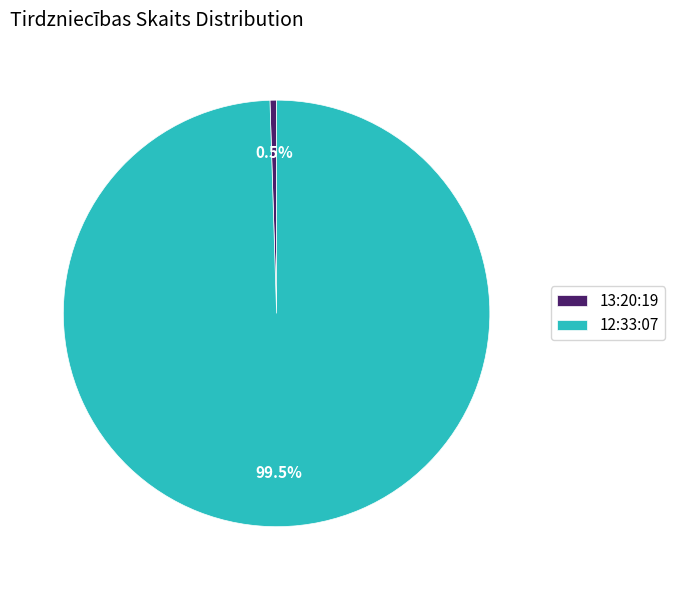

Count the number of slices in the pie.

2